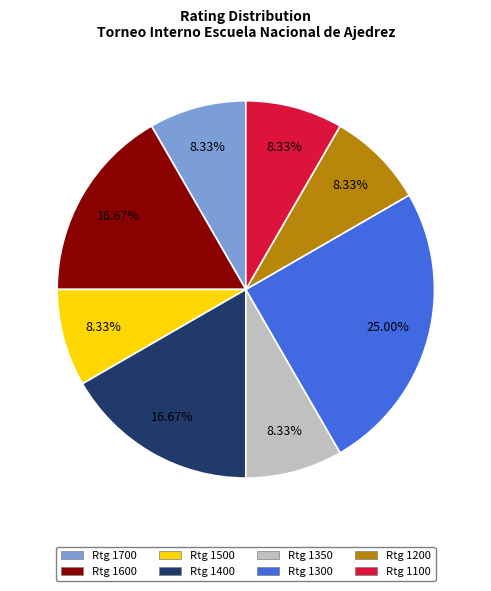

Does any single category account for the majority?

No